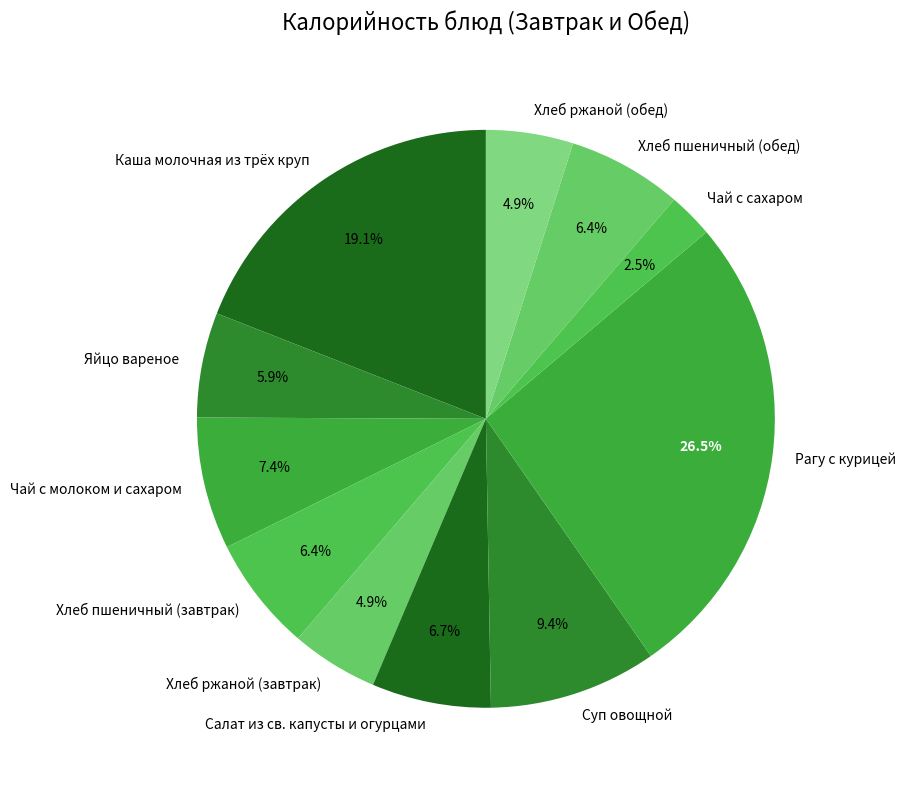

Is it true that Яйцо вареное is 6% of the pie?

True